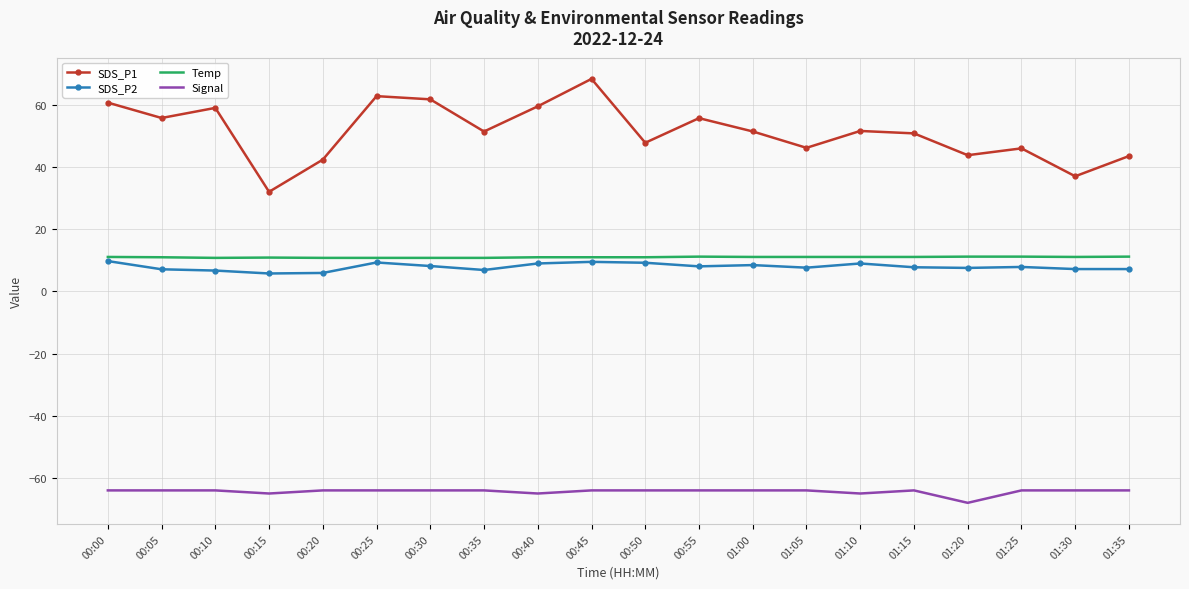

True or false: Signal and Temp intersect in this chart.

False